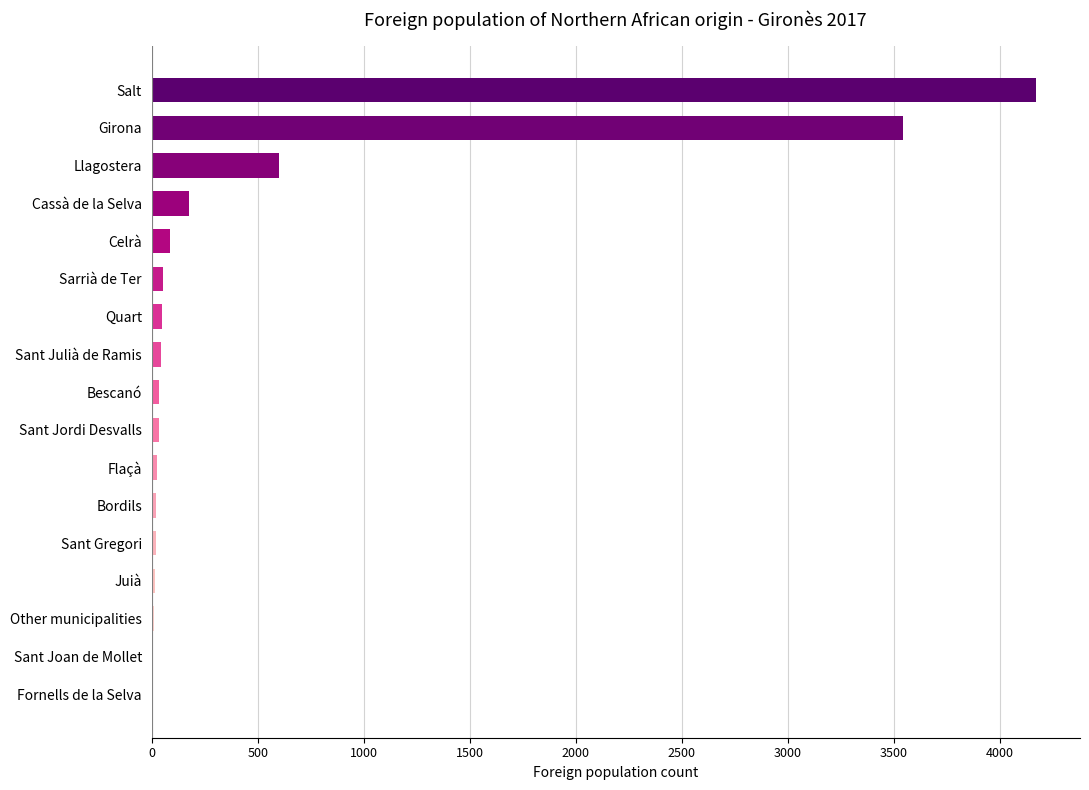

What is the sum of all values?

8904